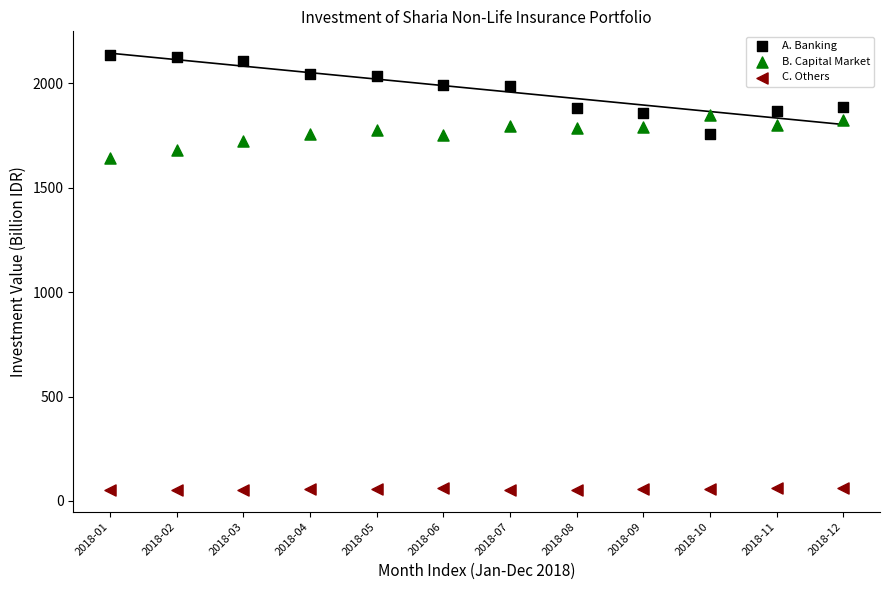

Which series has the widest spread of Y values?

A. Banking